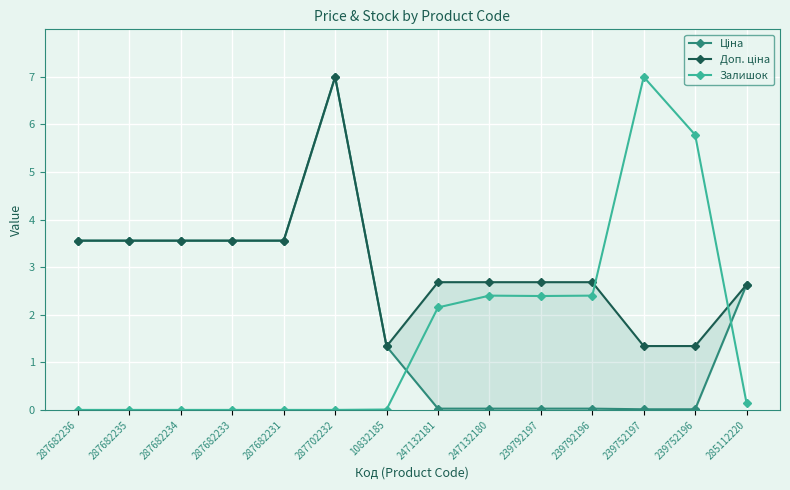

Where is Залишок nearest to the value 3?

247132180